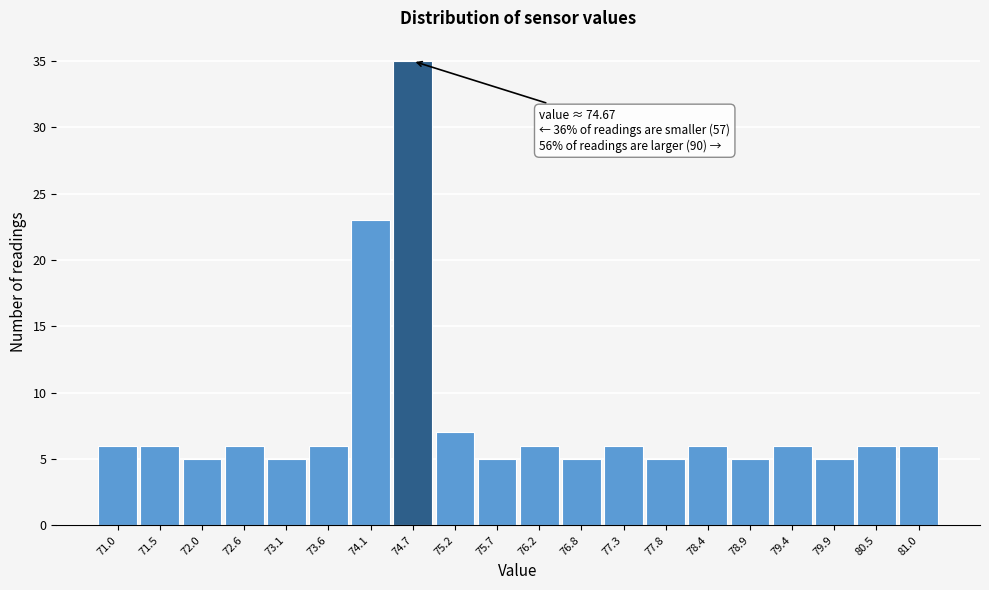

Reading left to right, transcribe all the data shown in this chart.

6	6	5	6	5	6	23	35	7	5	6	5	6	5	6	5	6	5	6	6